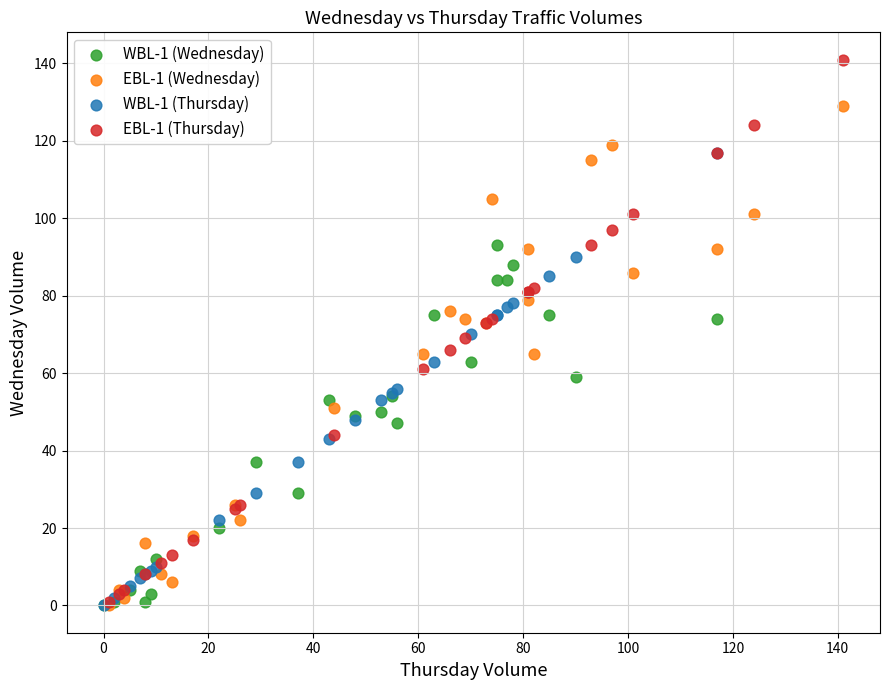

Which series has the widest spread of Y values?

EBL-1 (Thursday)